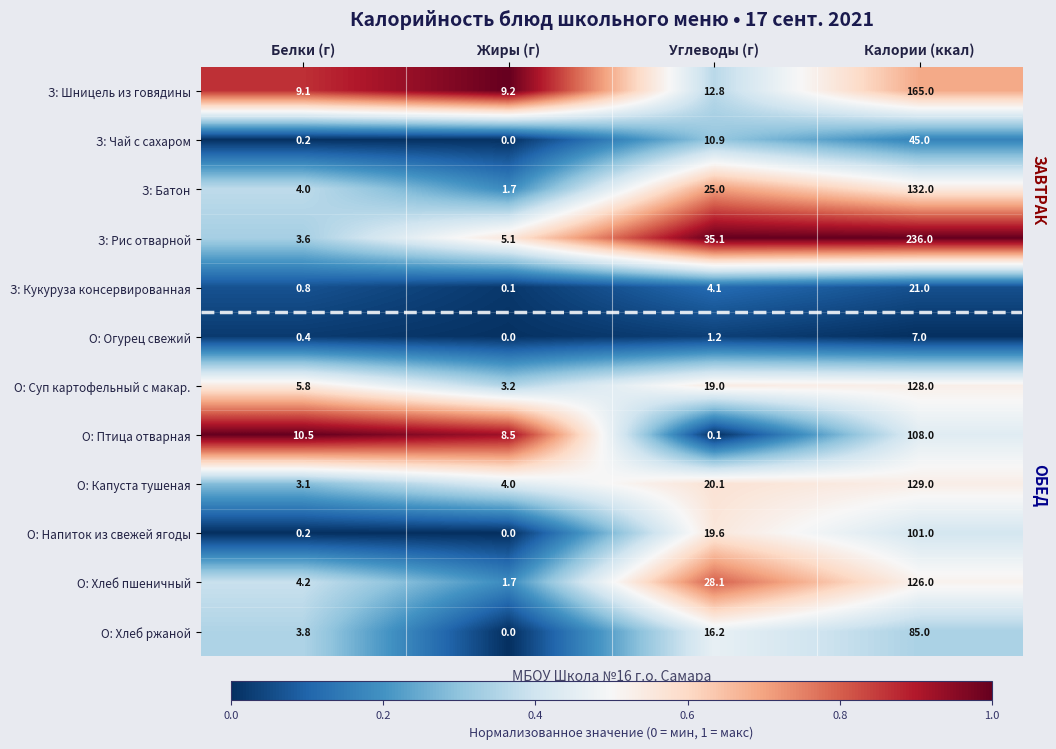

At how many categories does at least one series exceed 0?

4